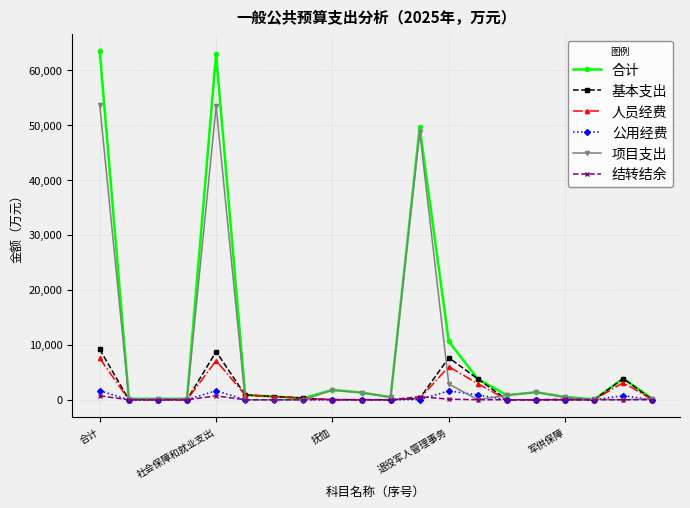

True or false: 人员经费 has more than 0 points higher than both neighbors.

True